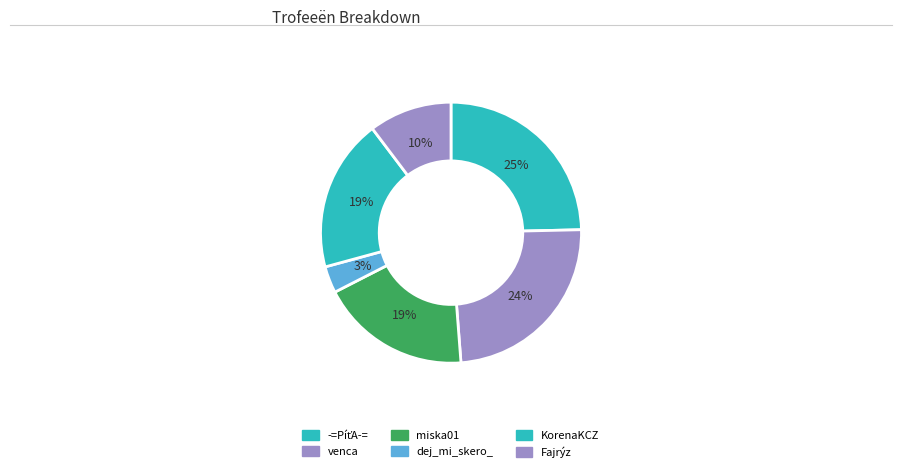

What percentage is the miska01 slice, to the nearest percent?

19%